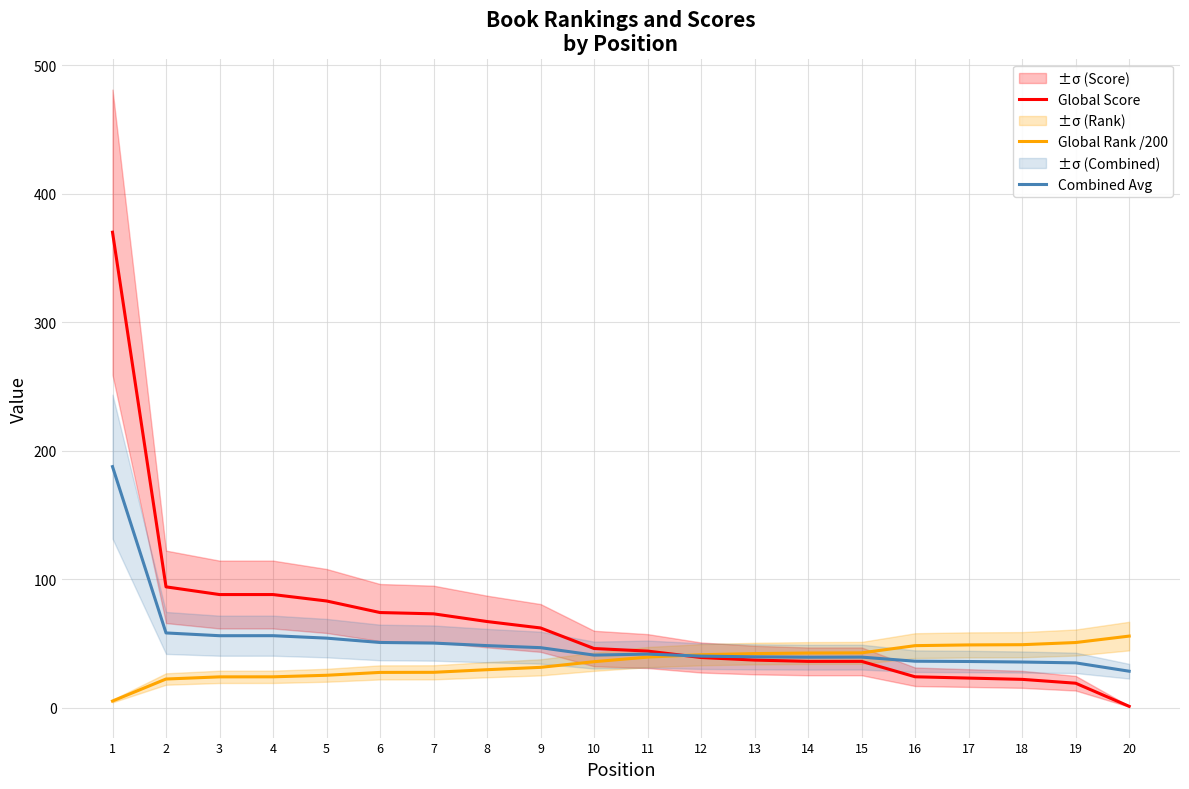

The value of Global Rank /200 at 16 is 48.2. True or false?

True